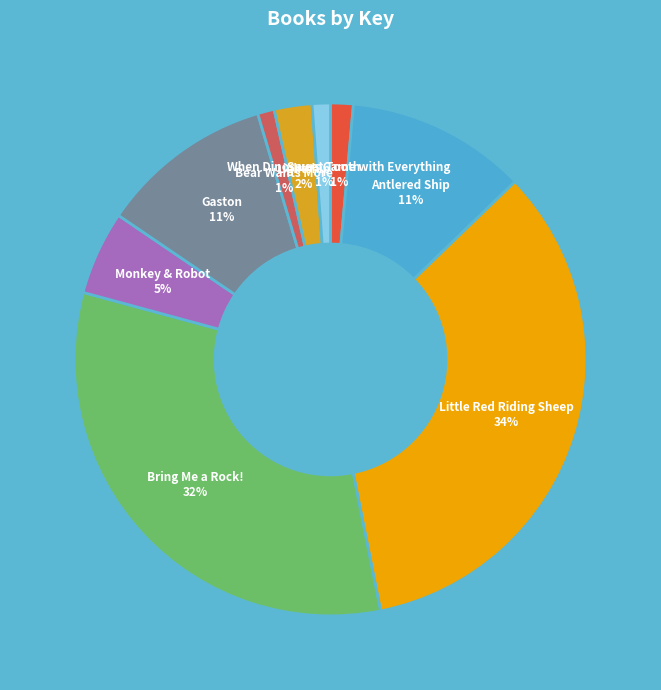

To the nearest percent, what portion does Gaston represent?

11%